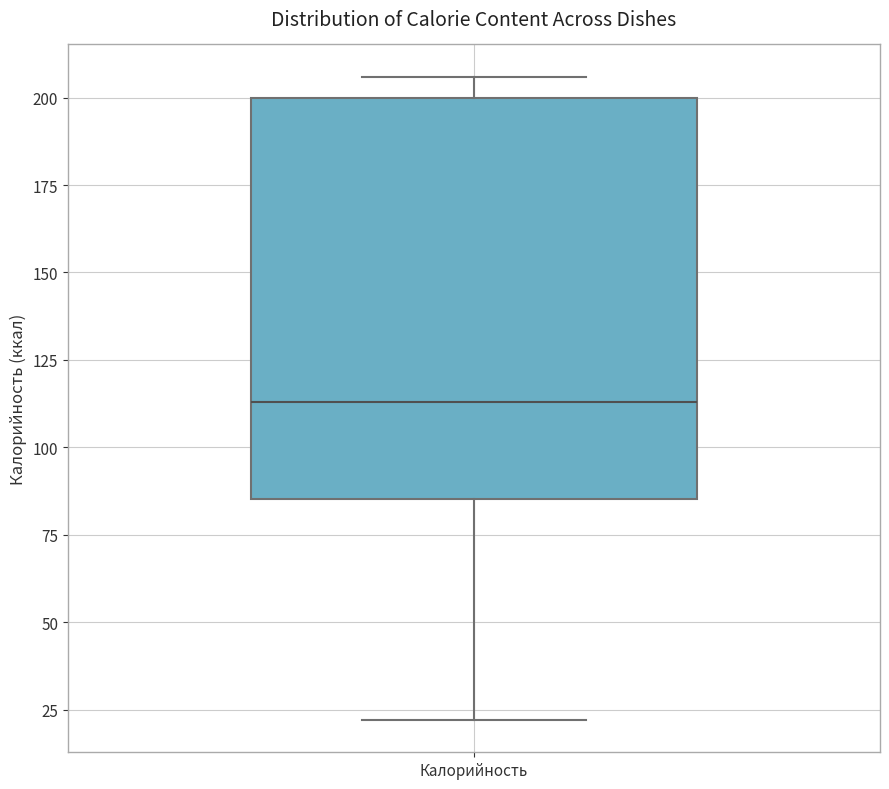

Where does the lower whisker of the box for Калорийность end on the y-axis? The values are not printed on the chart, so give them approximately, as read against the axis.

20